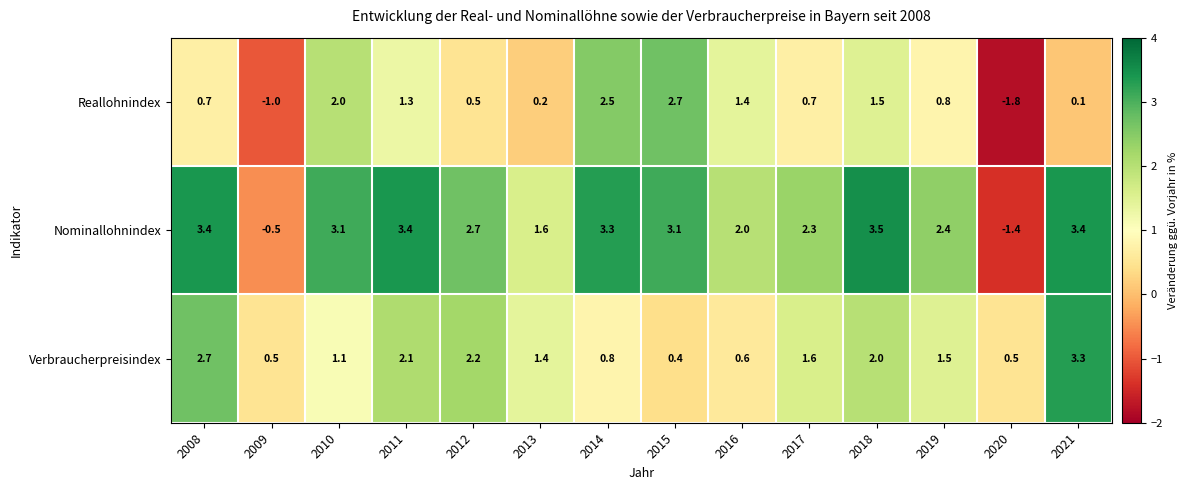

What is the spread (max minus min) of values at 2011?

2.1